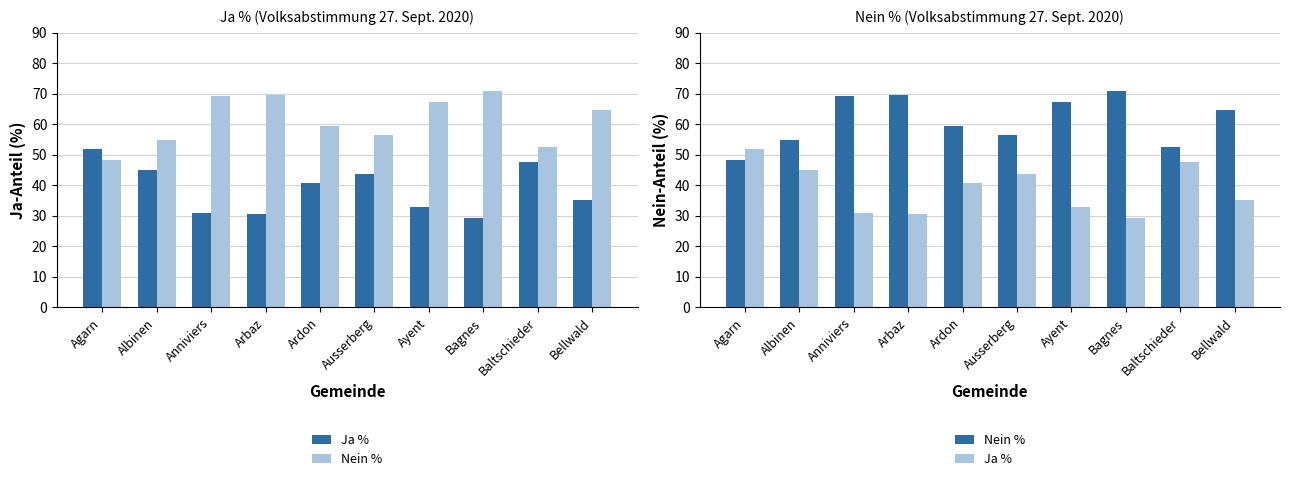

What is the greatest value displayed?

70.8